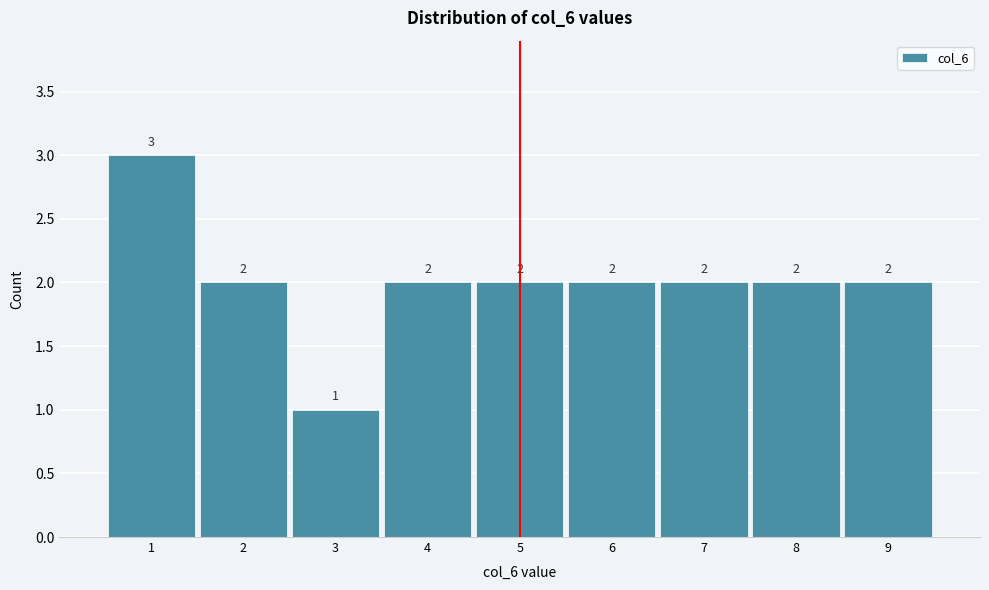

Which range on the x-axis has the tallest bar?

0.5 to 1.5